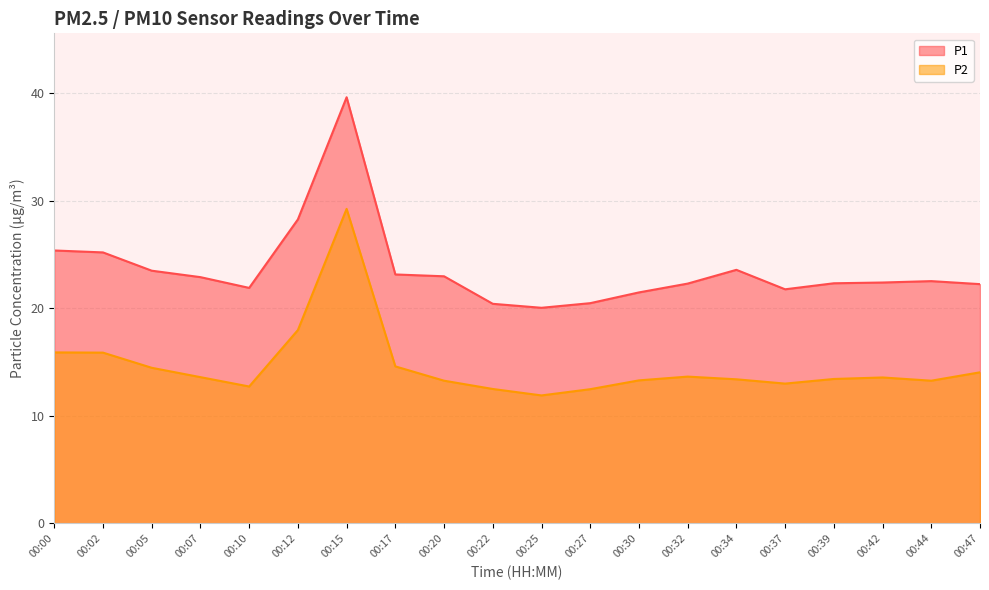

True or false: P2 and P1 intersect in this chart.

False